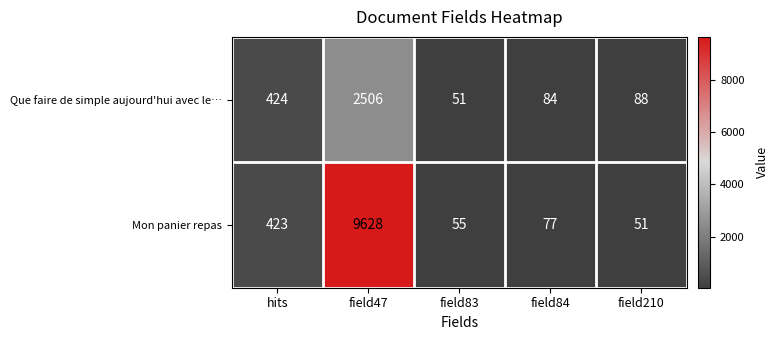

Which series changed the most between field84 and field210?

Mon panier repas